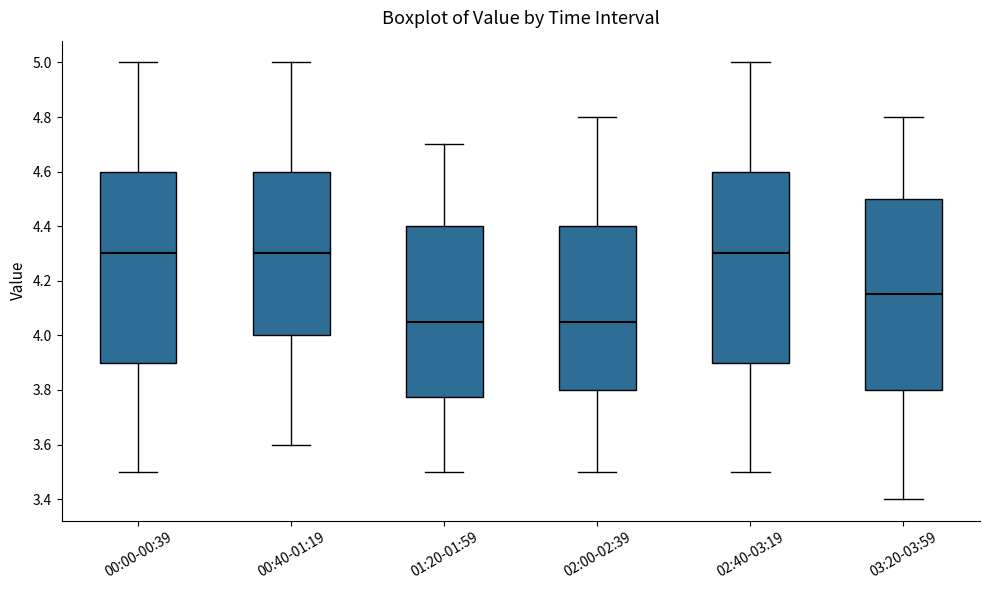

Where does the median line of the box for 03:20-03:59 sit on the y-axis? The values are not printed on the chart, so give them approximately, as read against the axis.

4.16